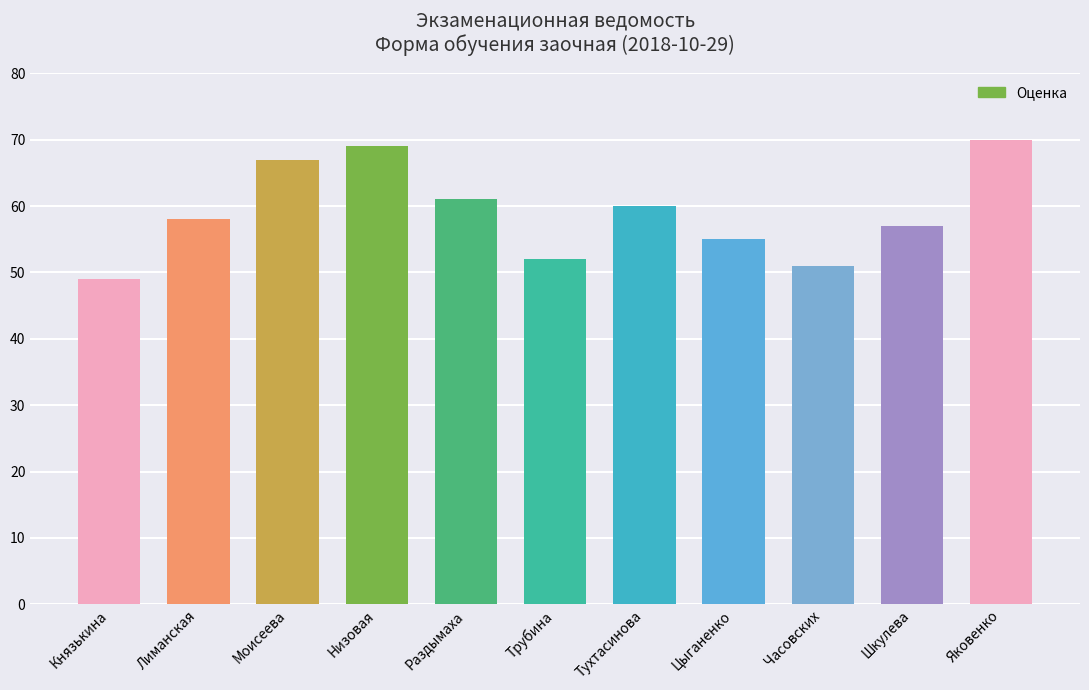

Reading right to left, transcribe all the data shown in this chart.

70	57	51	55	60	52	61	69	67	58	49